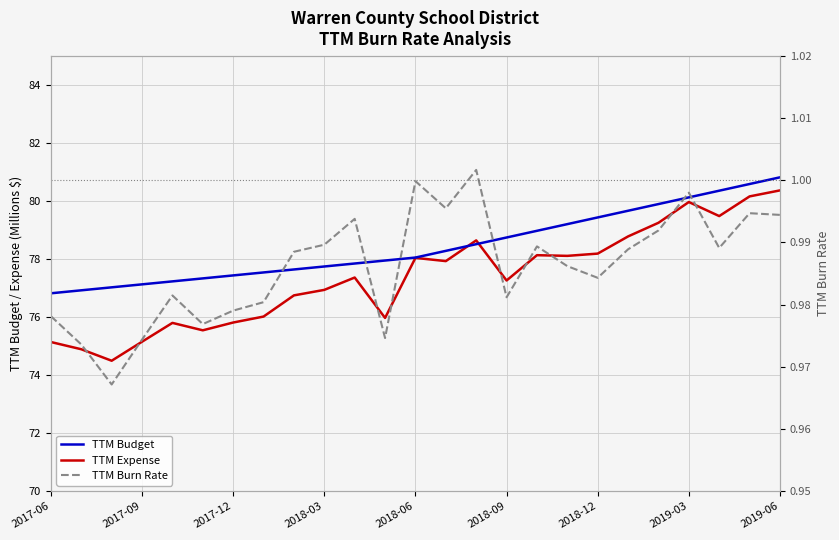

How many lines are shown in the chart?

3